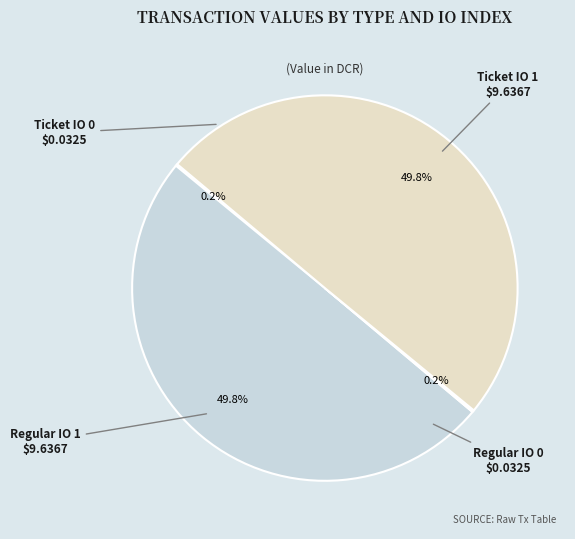

Which category has the smallest portion of the pie?

Ticket (index 0)